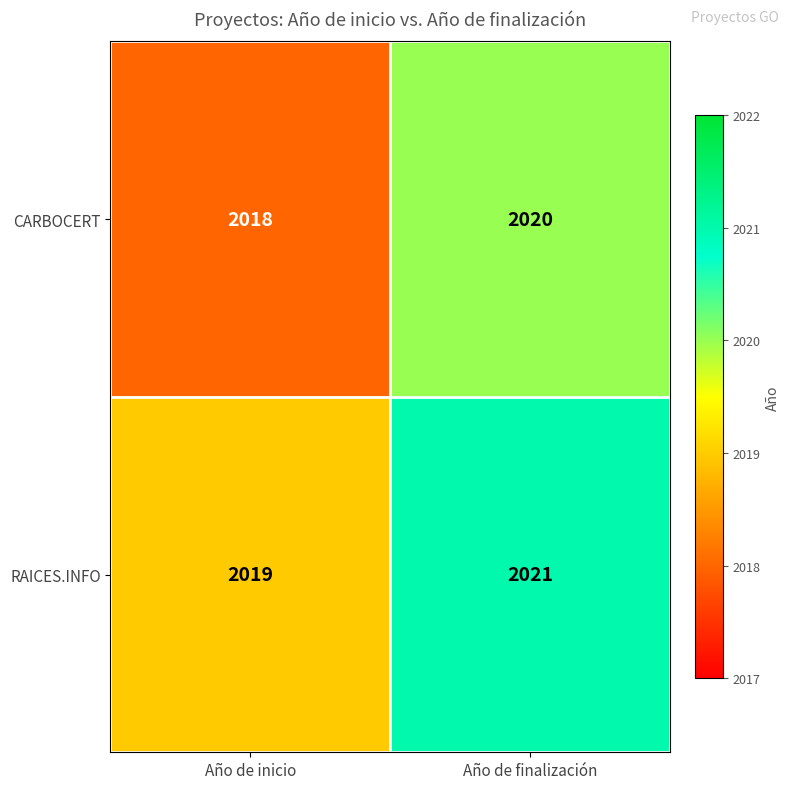

Is it true that CARBOCERT equals 1150 at Año de inicio?

False